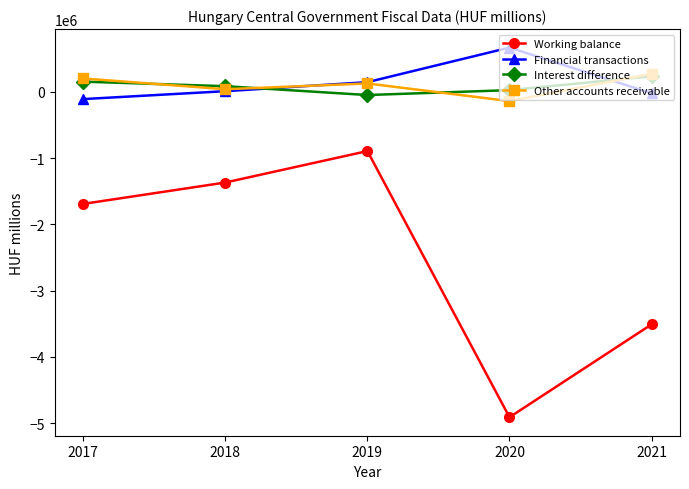

What is the difference between the second highest and second lowest values in the Working balance series?

2140915.1